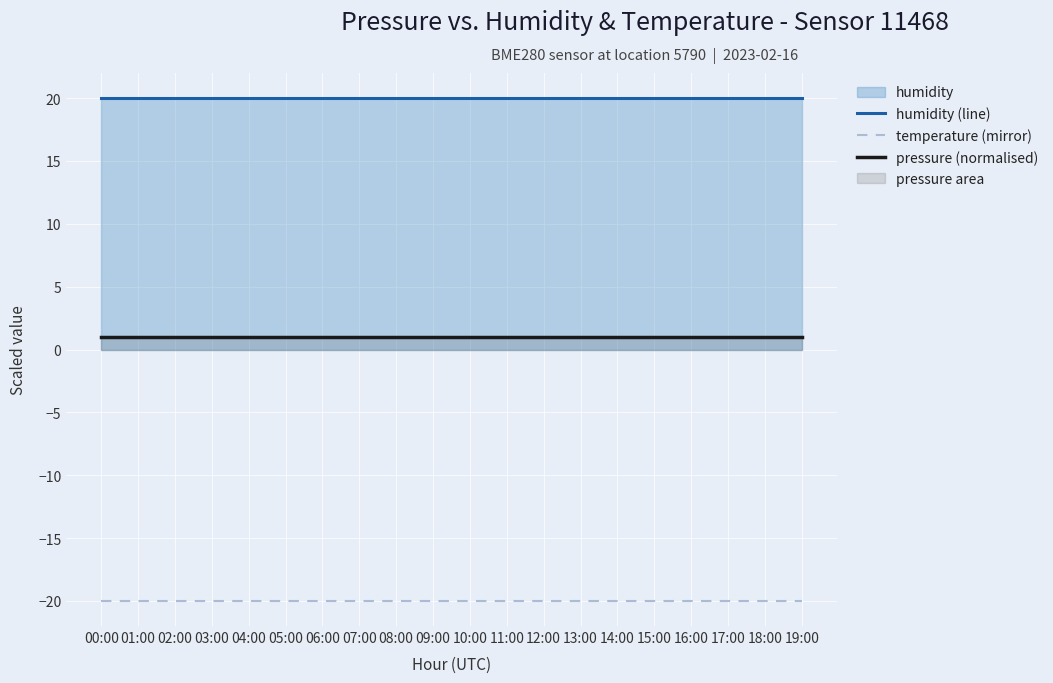

At which category is the sum across all series the highest?

00:00